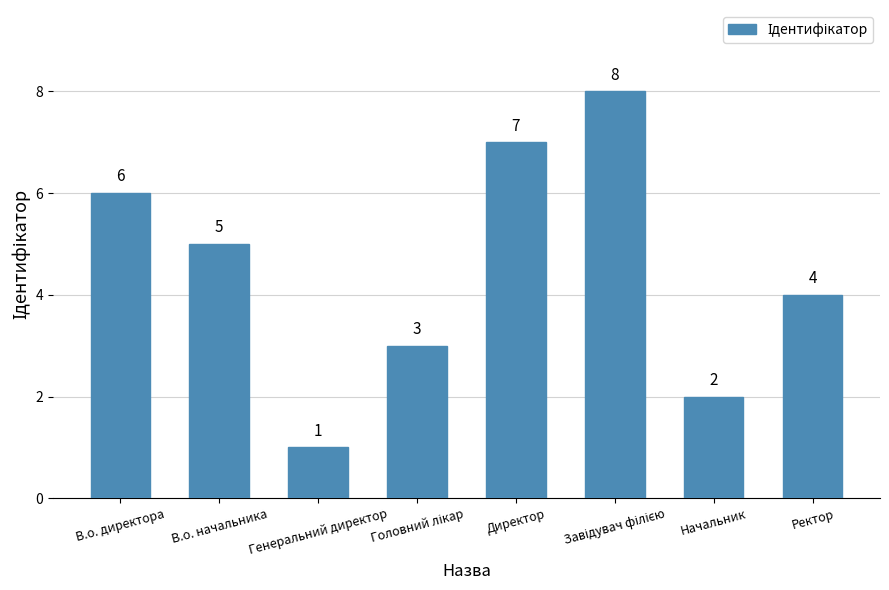

Approximately how many times larger is the value at В.о. начальника compared to Генеральний директор?

5.0